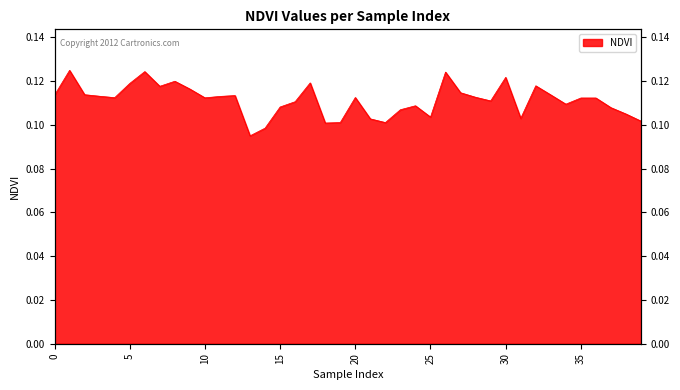

At which category does the data reach its first local valley?

4